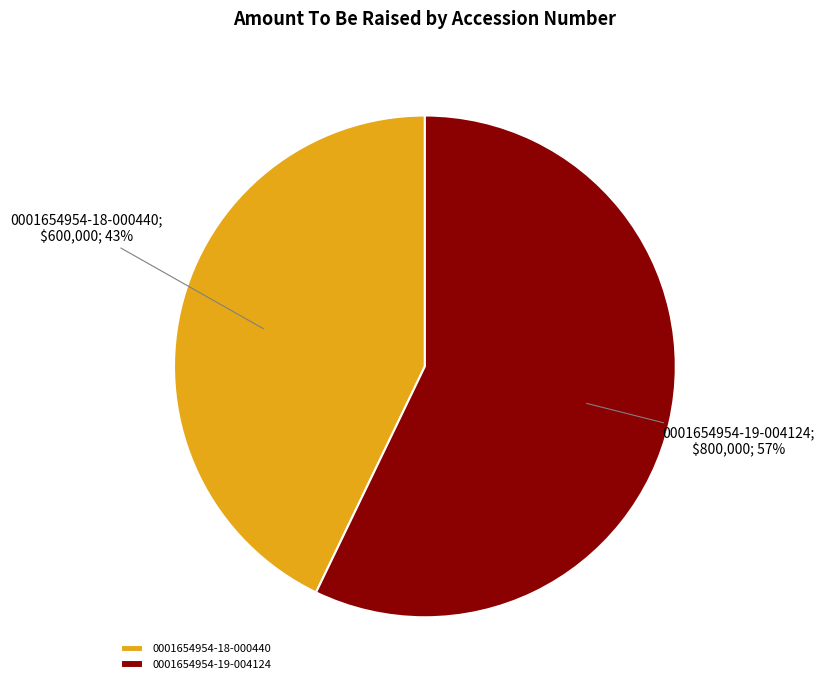

The 0001654954-19-004124 slice represents 57% of the pie. True or false?

True